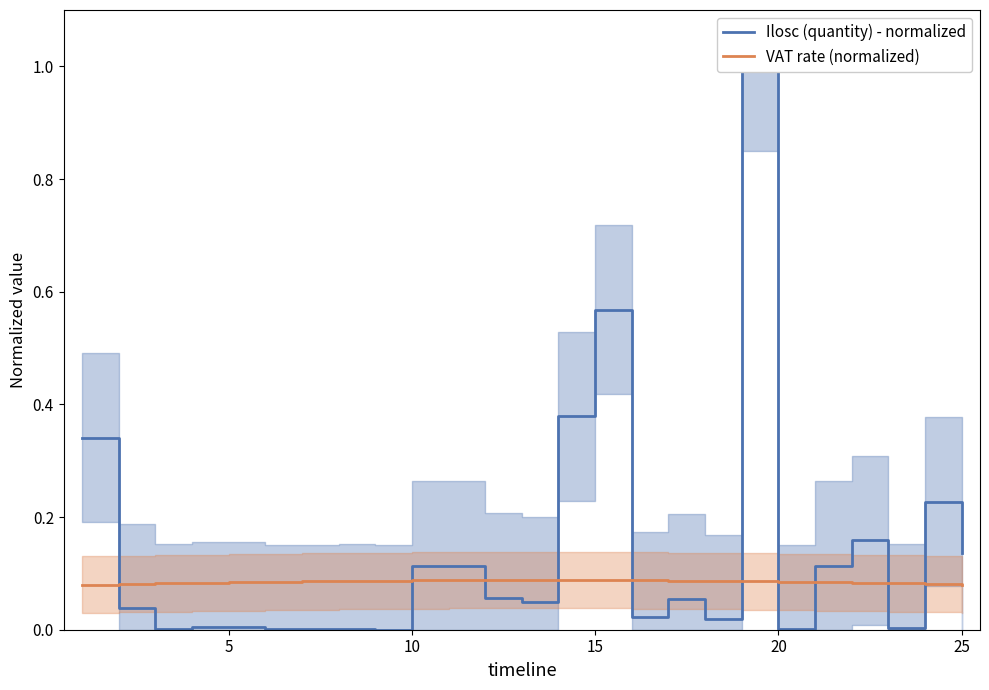

Is the value of VAT rate (normalized) at 25 greater than the value of Ilosc (quantity) - normalized at 10?

Yes